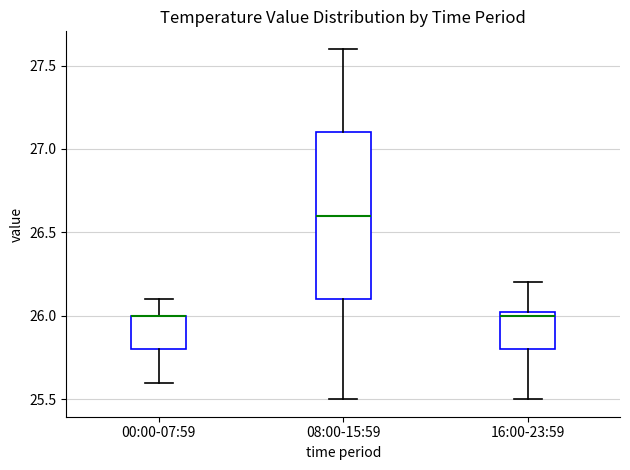

Reading left to right, transcribe this box plot: for each box, give where its median line is, the range the box spans, and where its two whiskers end, as read against the y-axis. The values are not printed on the chart, so give them approximately, as read against the axis.

00:00-07:59: median 26.00 (drawn on the box's upper edge), box 25.80 to 26.00, whiskers 25.60 to 26.10
08:00-15:59: median 26.60, box 26.10 to 27.10, whiskers 25.50 to 27.60
16:00-23:59: median 26.00, box 25.80 to 26.05, whiskers 25.50 to 26.20